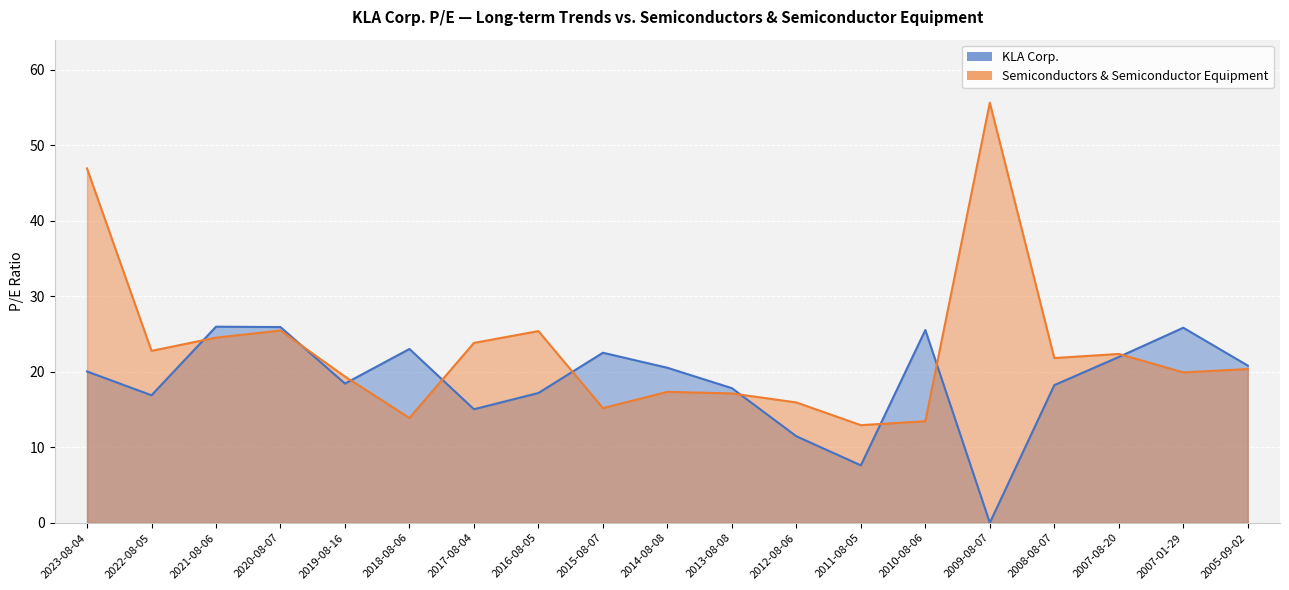

List the series in order of their overall mean, highest first.

Semiconductors & Semiconductor Equipment, KLA Corp.